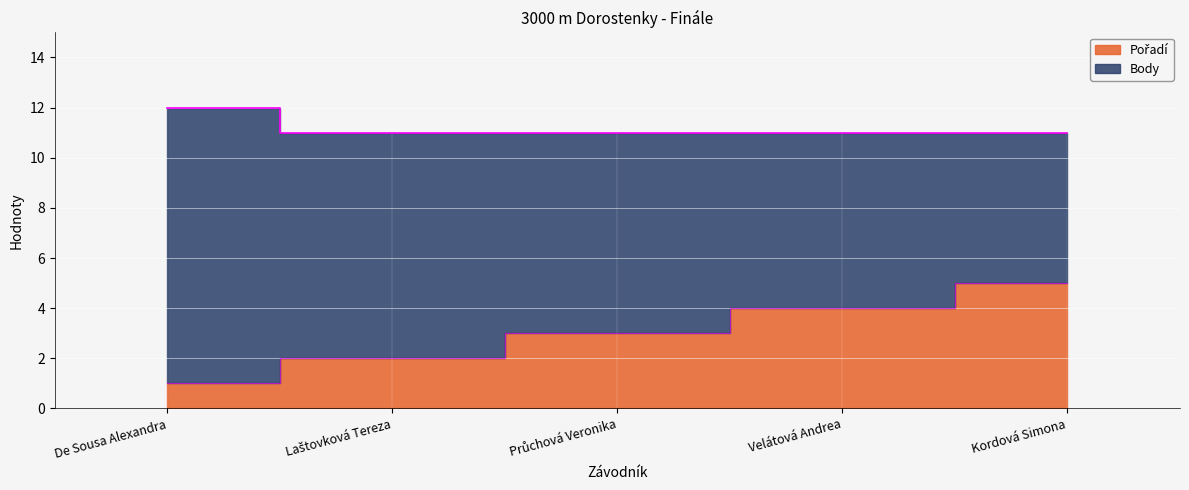

What is the difference between the maximum and minimum values?

4